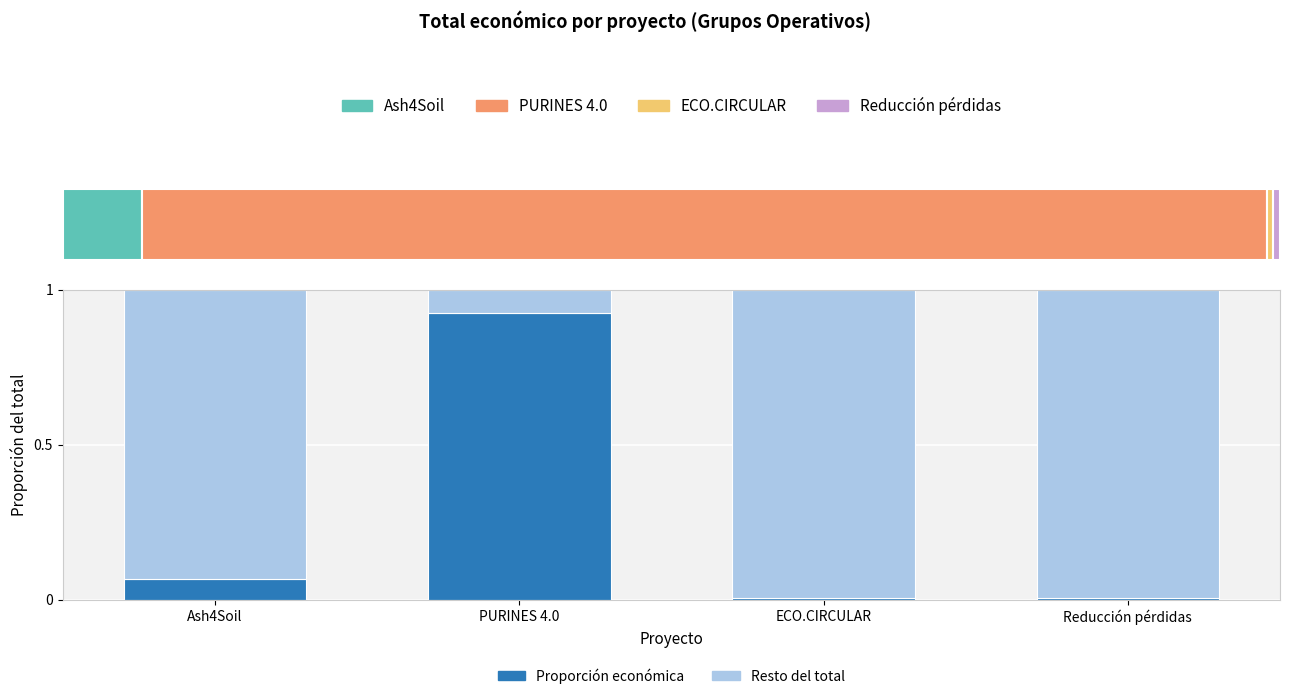

How many series are shown in this chart?

2